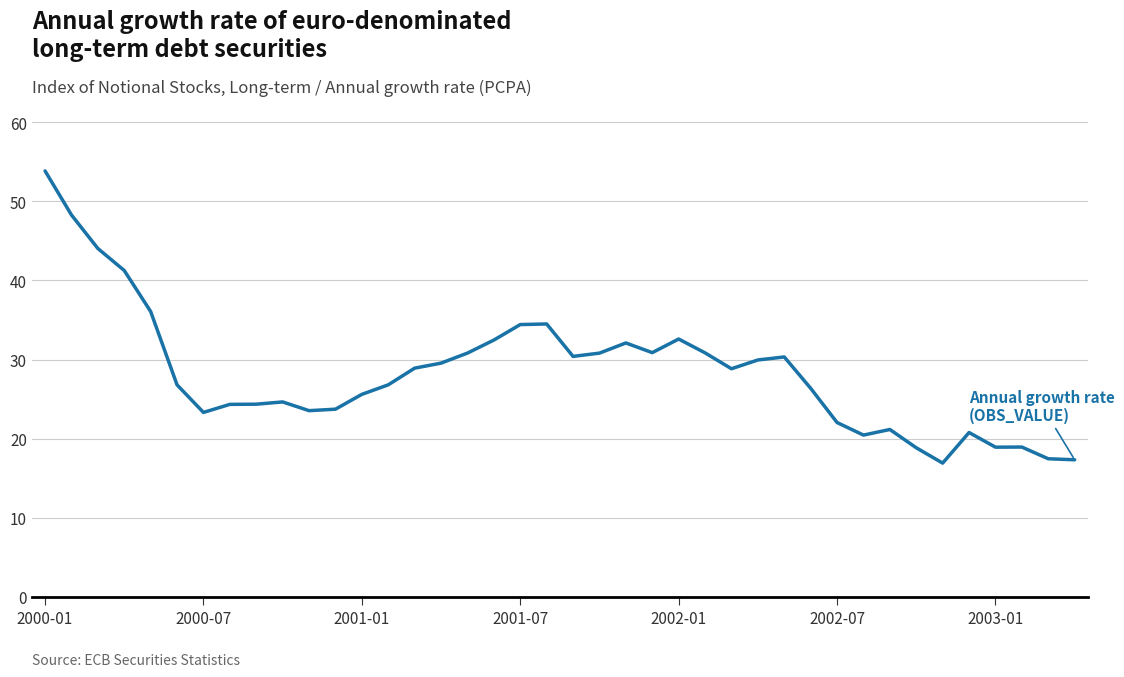

How many lines are shown in the chart?

1